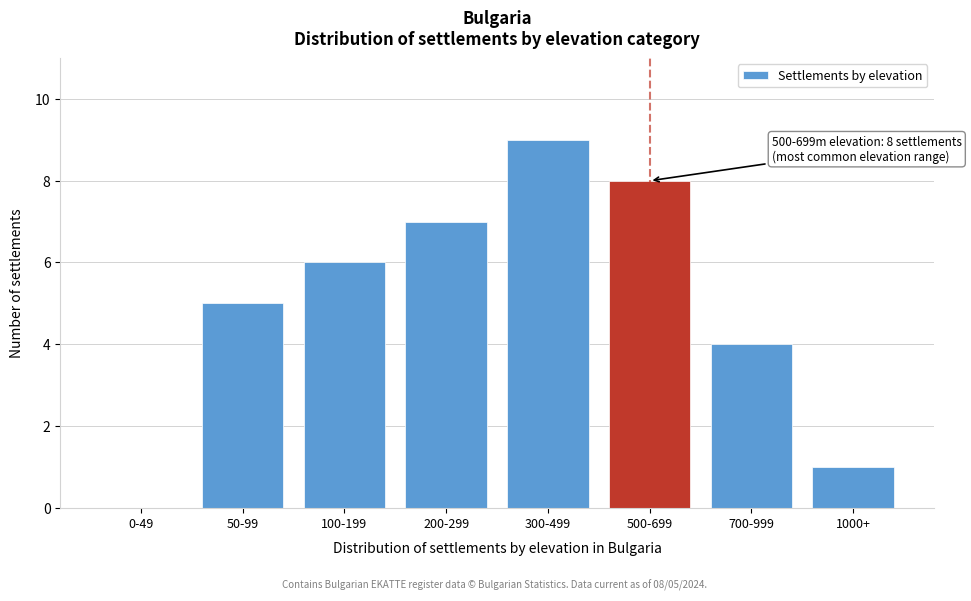

Reading left to right, transcribe all the data shown in this chart.

0-49=0	50-99=5	100-199=6	200-299=7	300-499=9	500-699=8	700-999=4	1000+=1